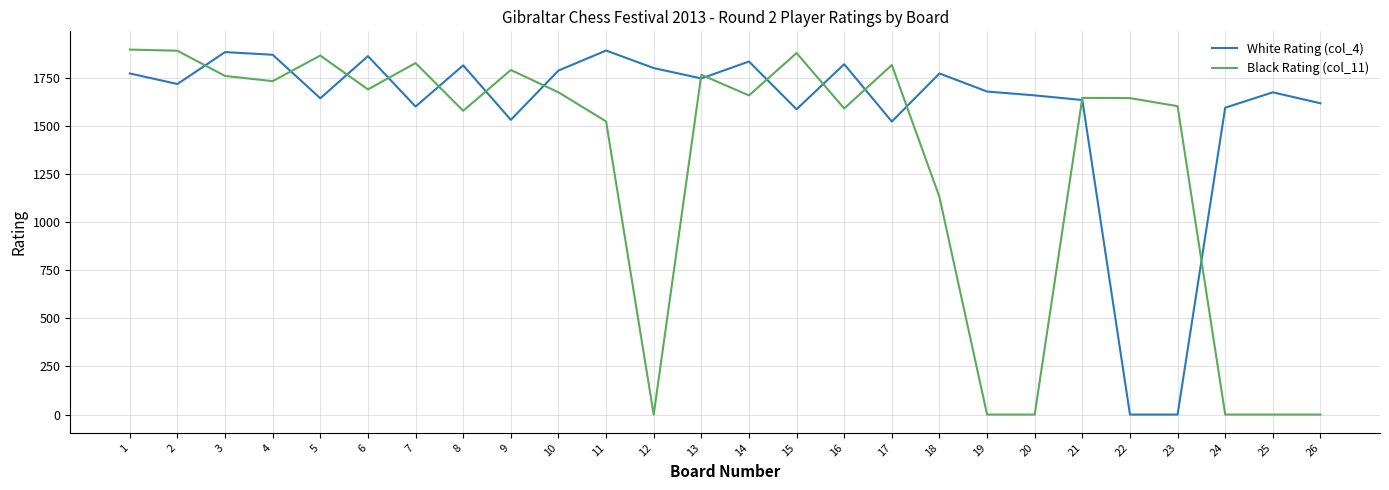

What is the greatest value displayed?

1896